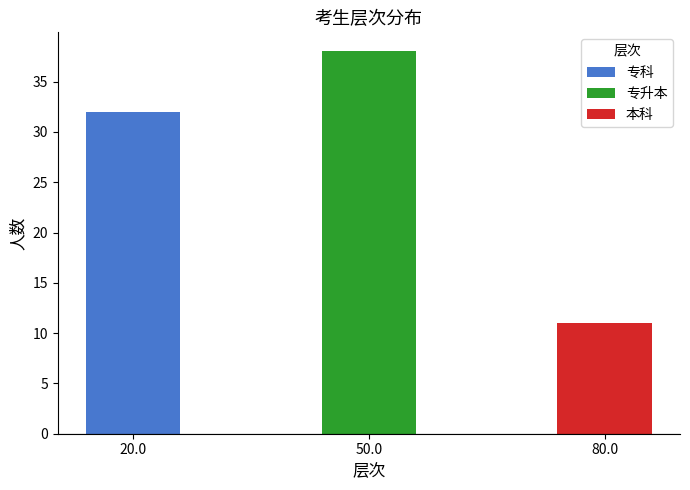

What is the greatest value displayed?

38